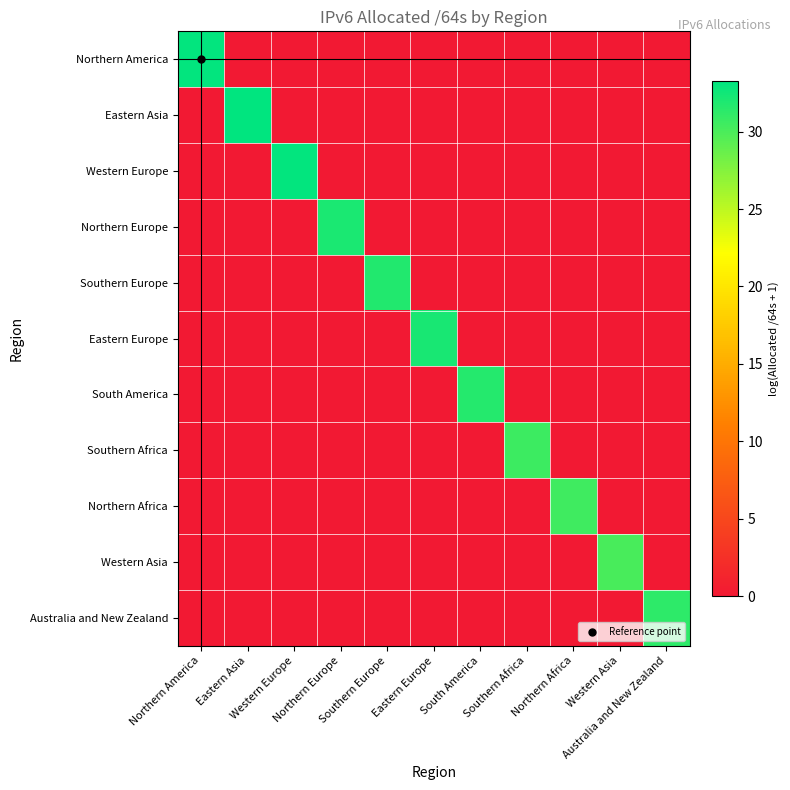

What is the total value across all series at Western Asia?

30.1